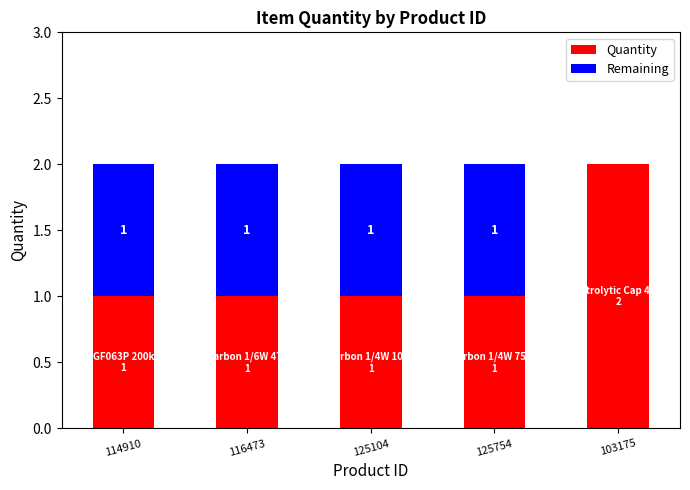

What is the sum of all Quantity values?

6